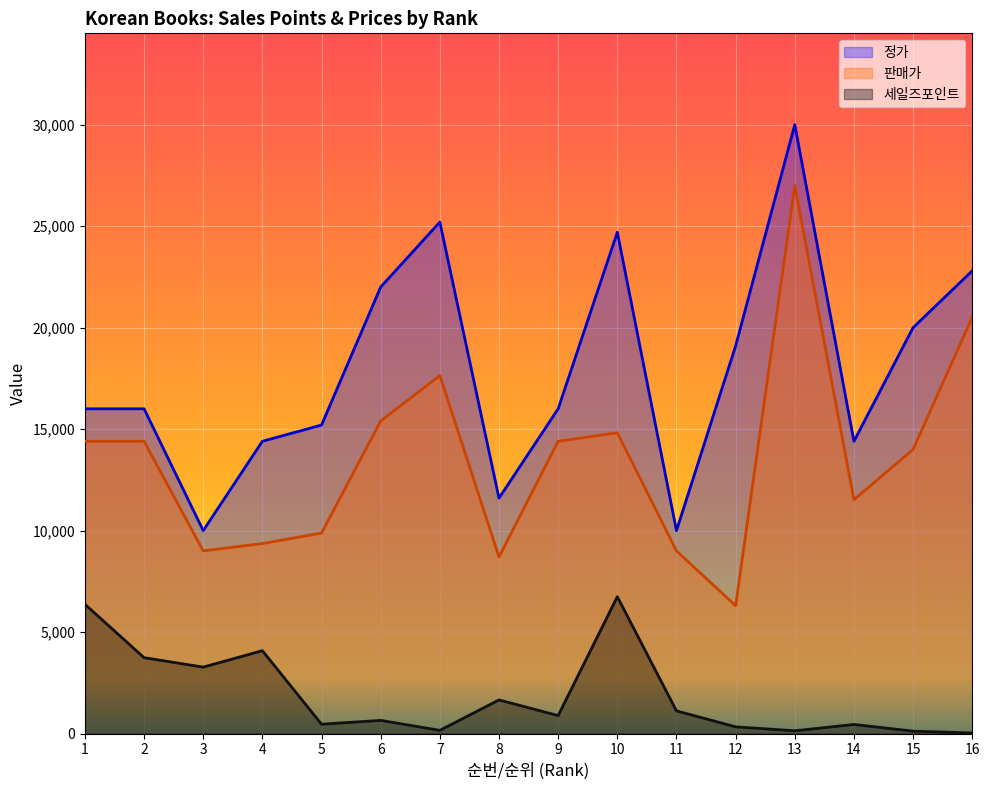

What is the value of the 세일즈포인트 point at the 10th from the left?

6743